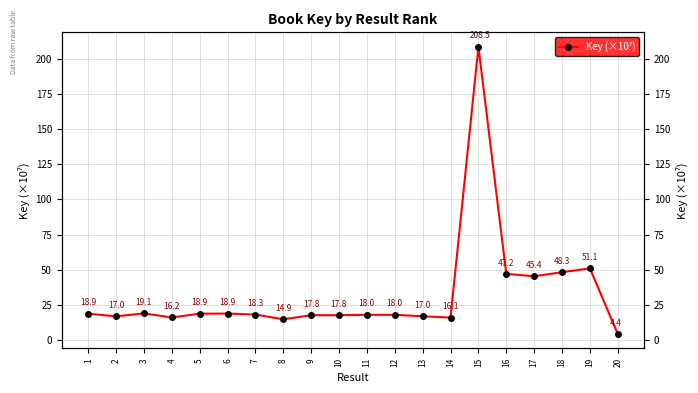

Where is the data nearest to the value 106?

19